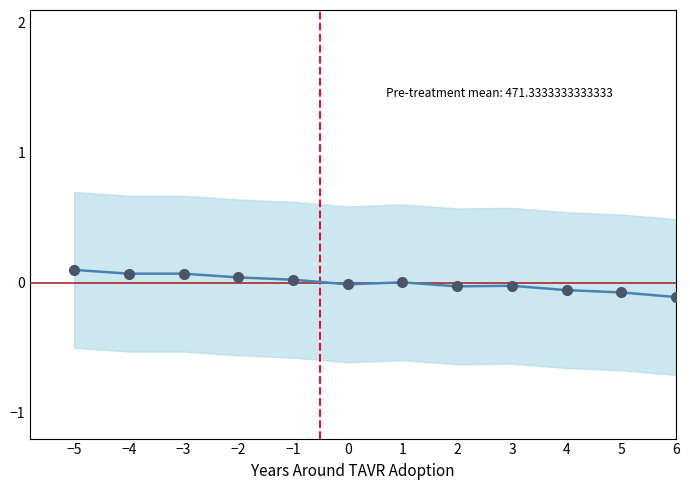

At which category does the chart reach its peak across all series?

−5